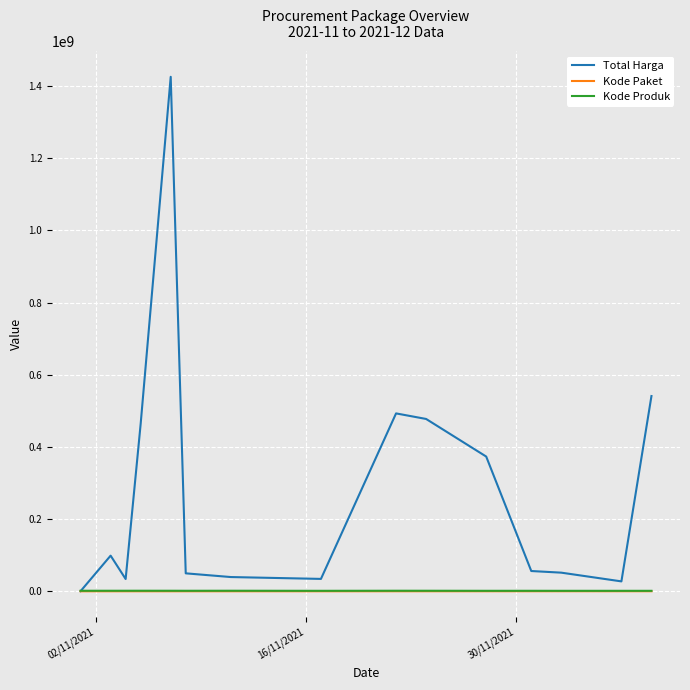

Which series has the largest total across all categories?

Total Harga